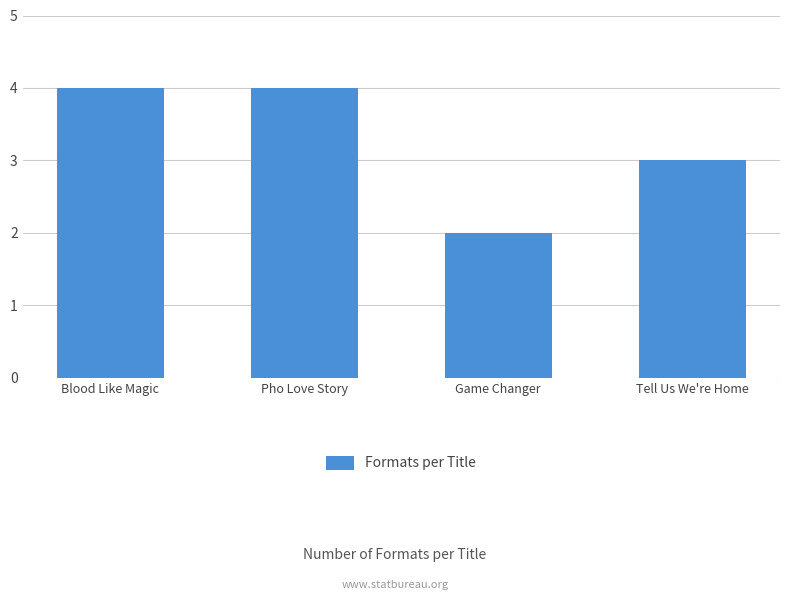

What is the maximum value shown in the chart?

4